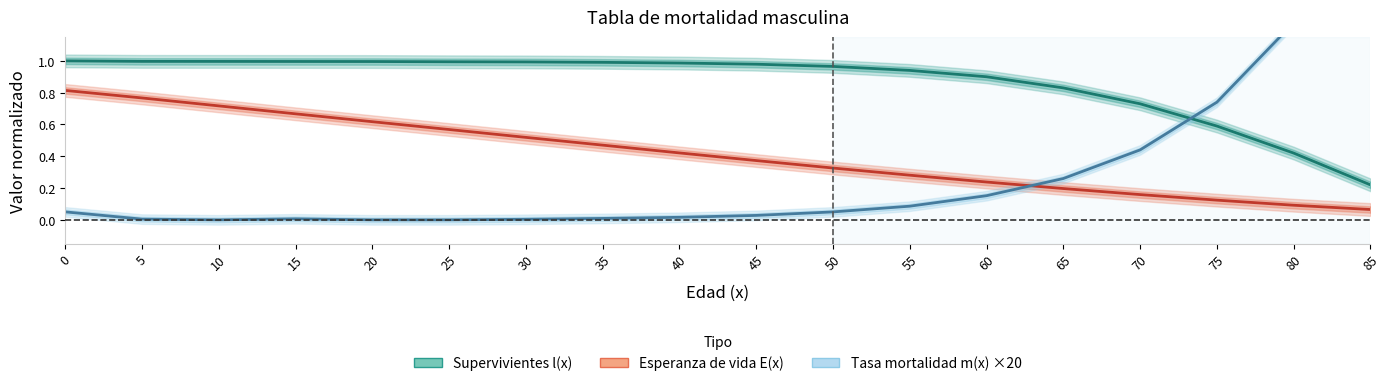

True or false: Supervivientes l(x) and Esperanza de vida E(x) cross at least once.

False